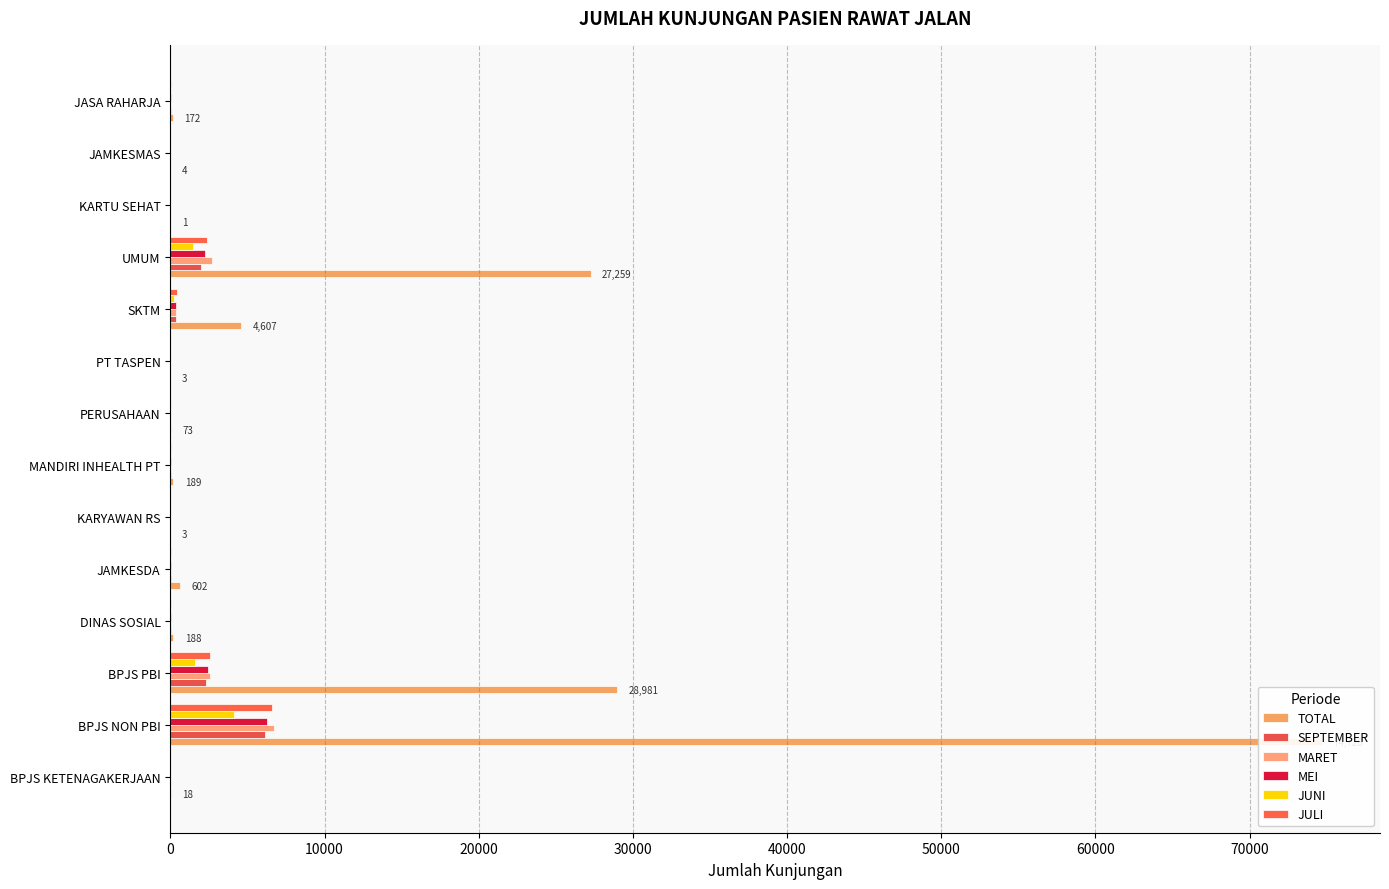

What are all the series names shown in the legend?

TOTAL, SEPTEMBER, MARET, MEI, JUNI, JULI